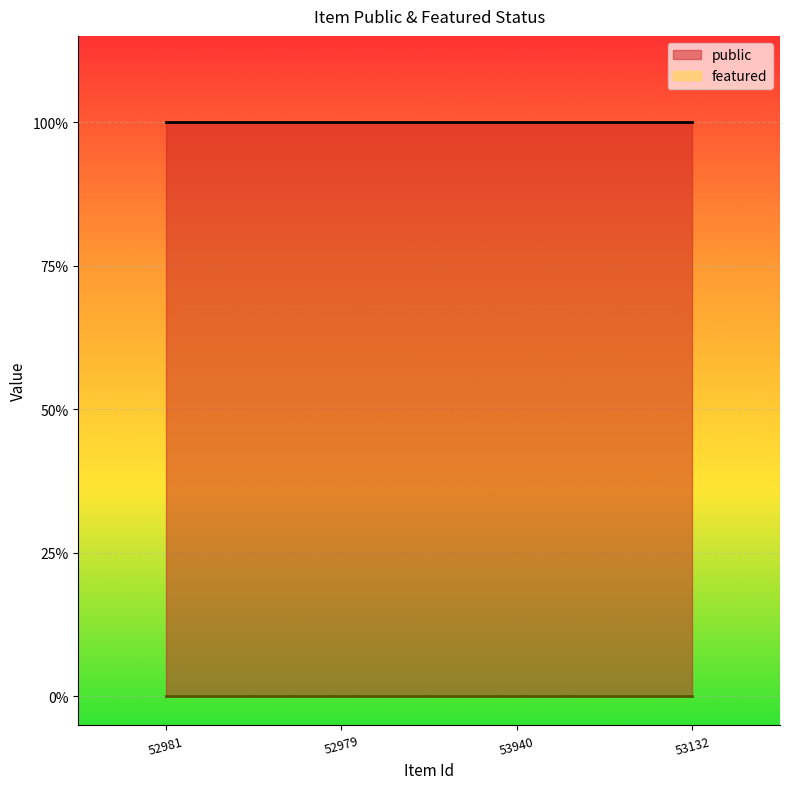

What position from the right is 52979?

3